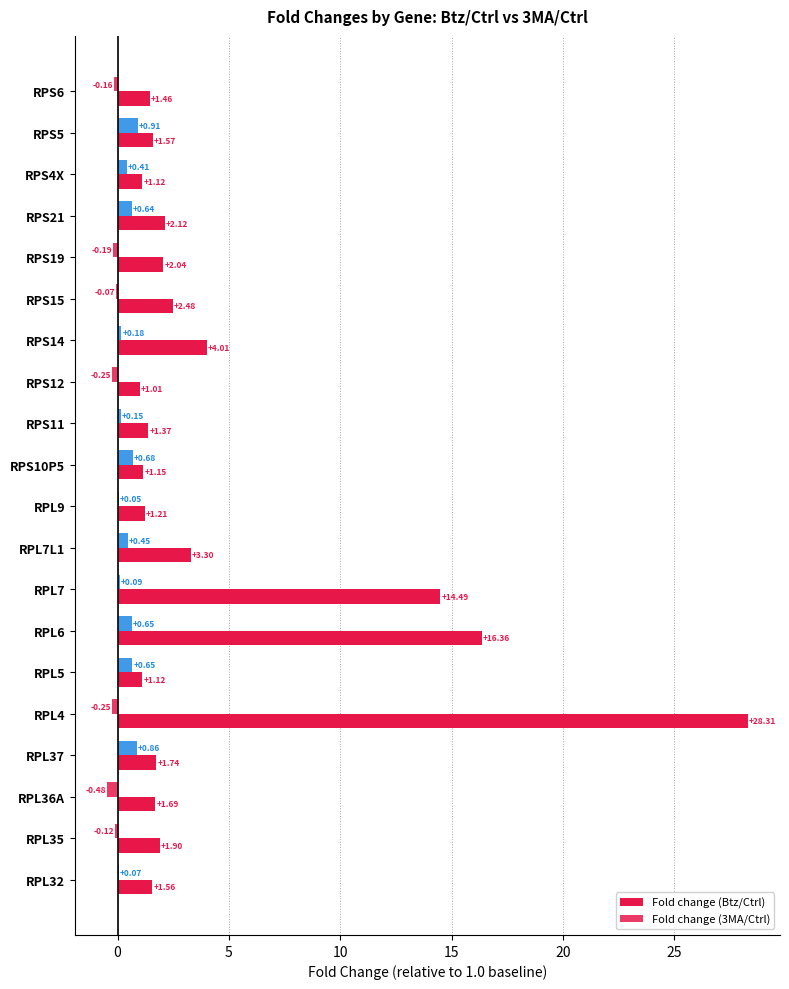

How many values in the Fold change (3MA/Ctrl) series exceed 0?

13